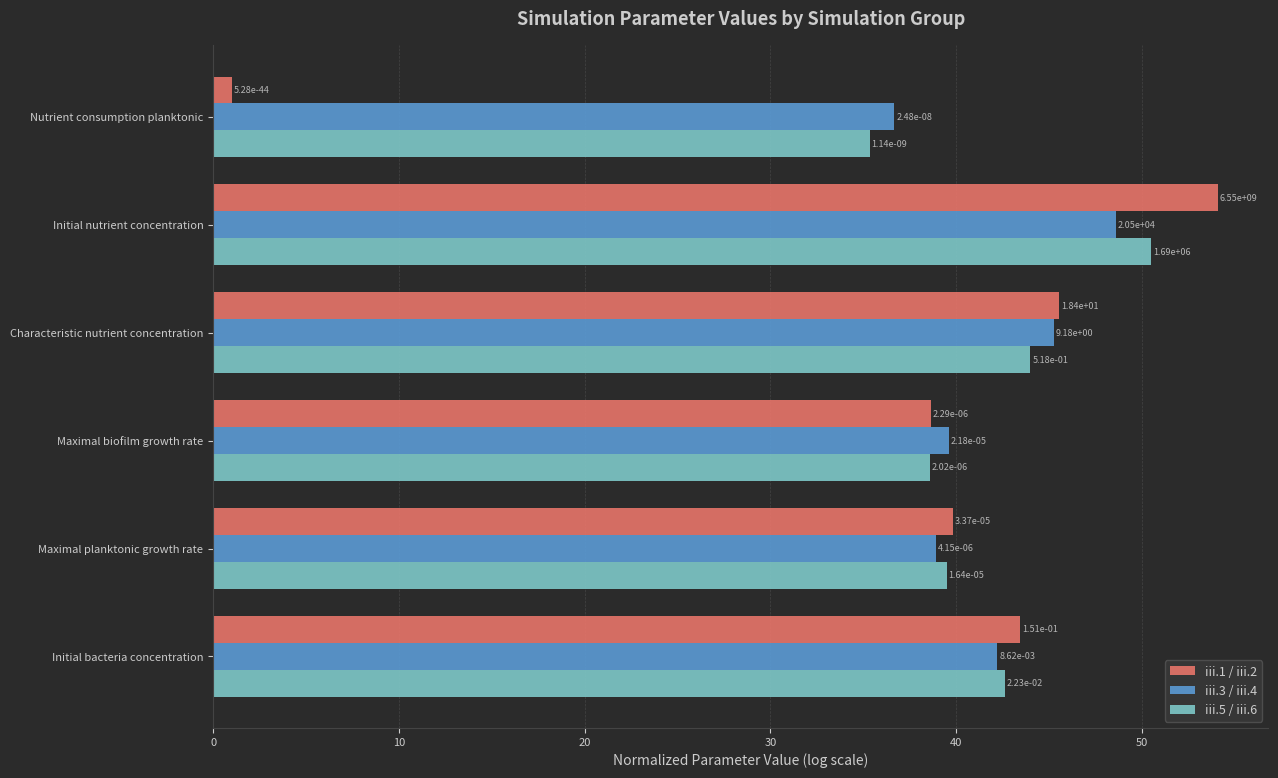

Rank the series by their maximum value, from highest to lowest.

iii.1 / iii.2, iii.5 / iii.6, iii.3 / iii.4